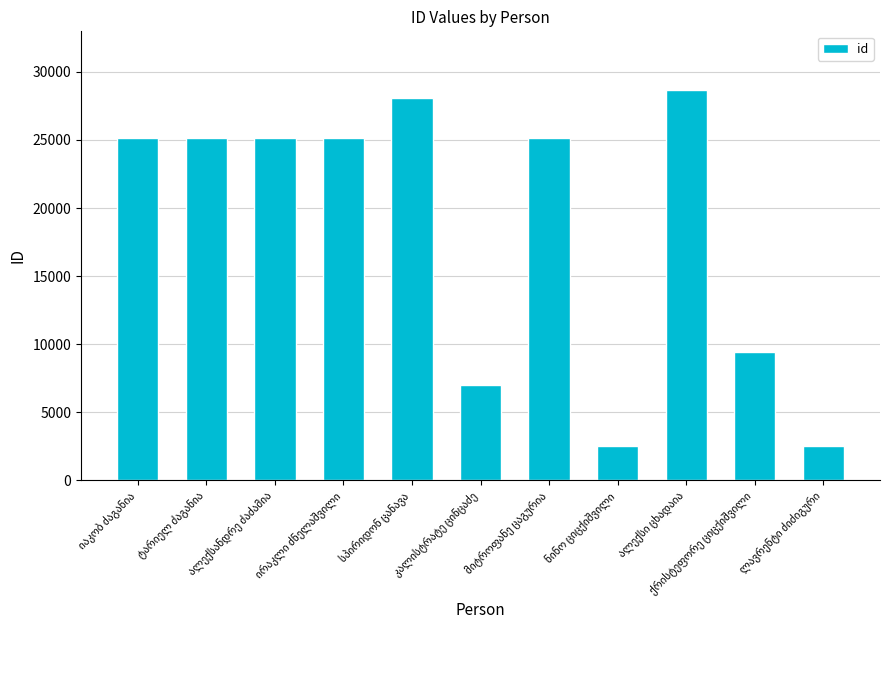

What is the maximum value shown in the chart?

28677